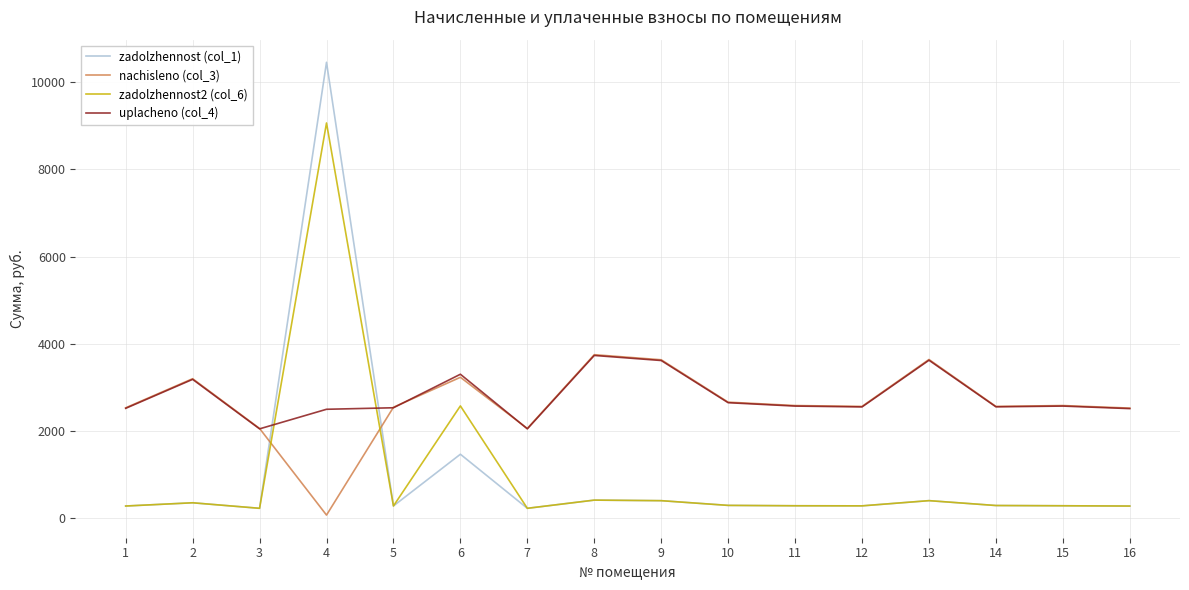

True or false: uplacheno (col_4) has more than 0 points higher than both neighbors.

True